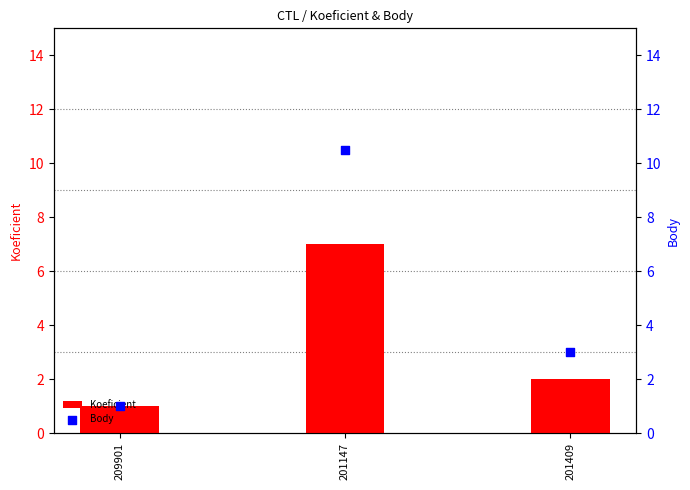

What is the total value across all series at 209901?

2.0